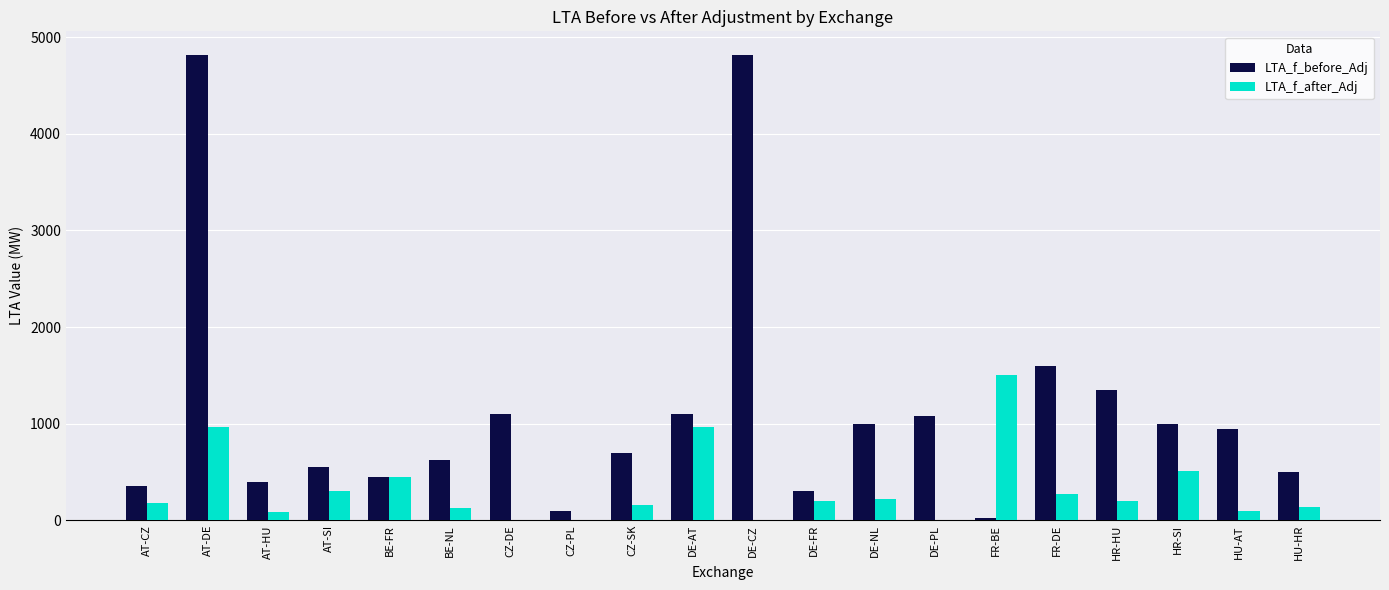

Are the bars horizontal?

No